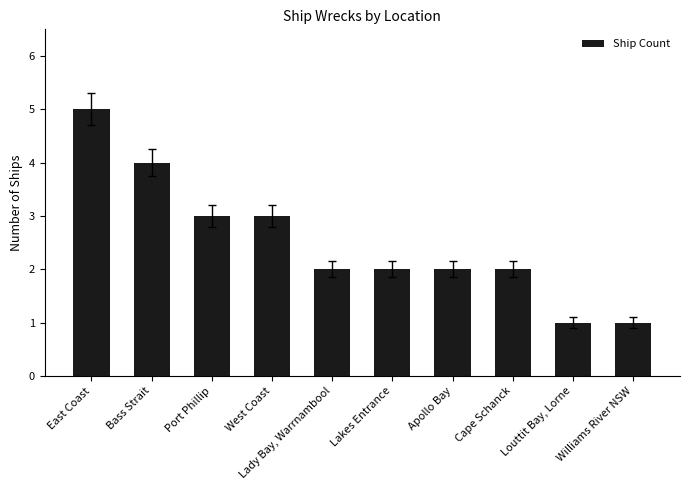

Are the bars grouped side by side (vs. stacked)?

No